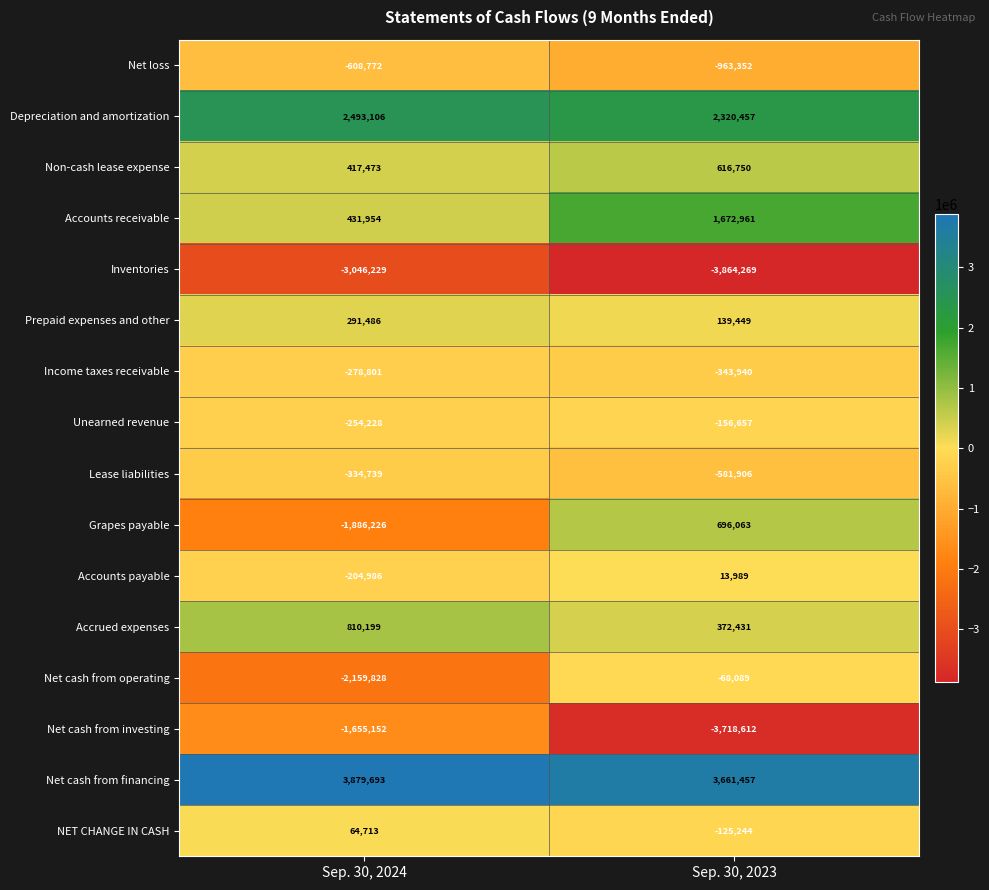

Which category has the highest value across all series?

Sep. 30, 2024